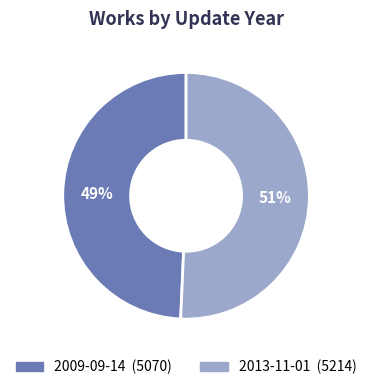

To the nearest percent, what is the combined percentage of 2013-11-01 and 2009-09-14?

100%